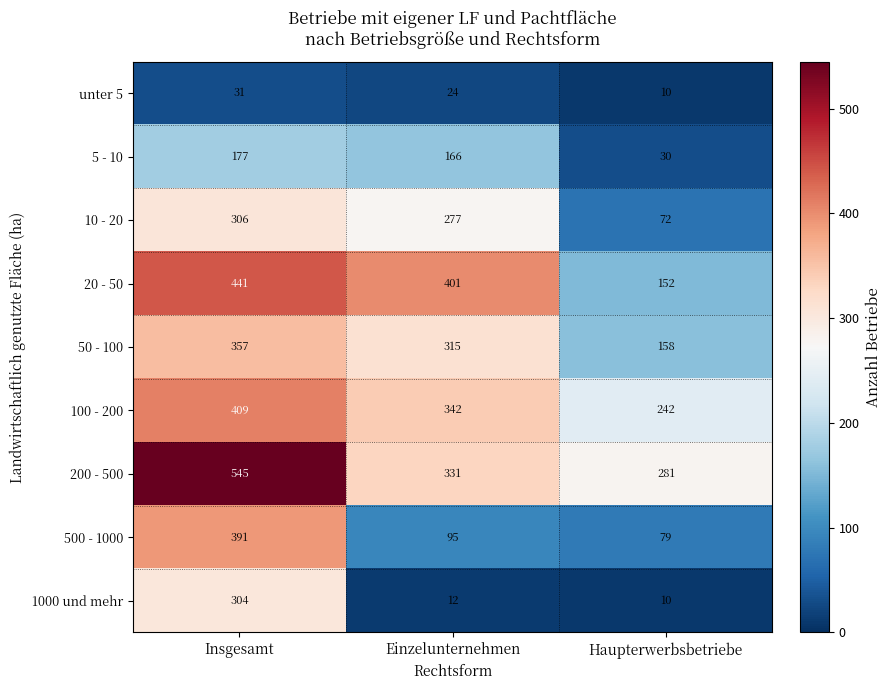

What is the minimum value shown in the chart?

10